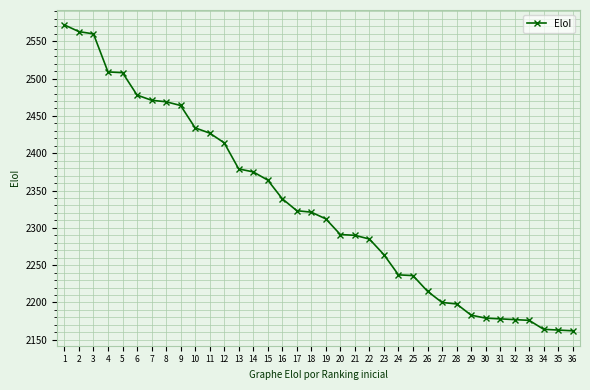

What is the minimum value shown in the chart?

2162